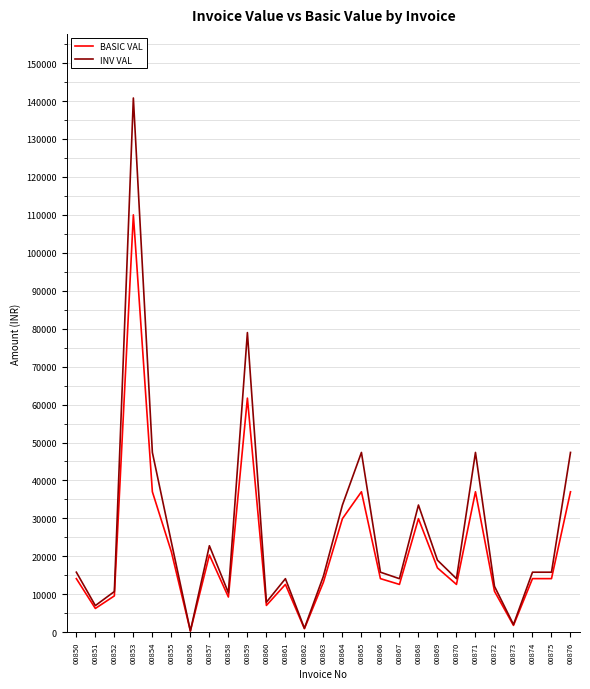

The value of BASIC VAL at 00864 is 52538.8. True or false?

False